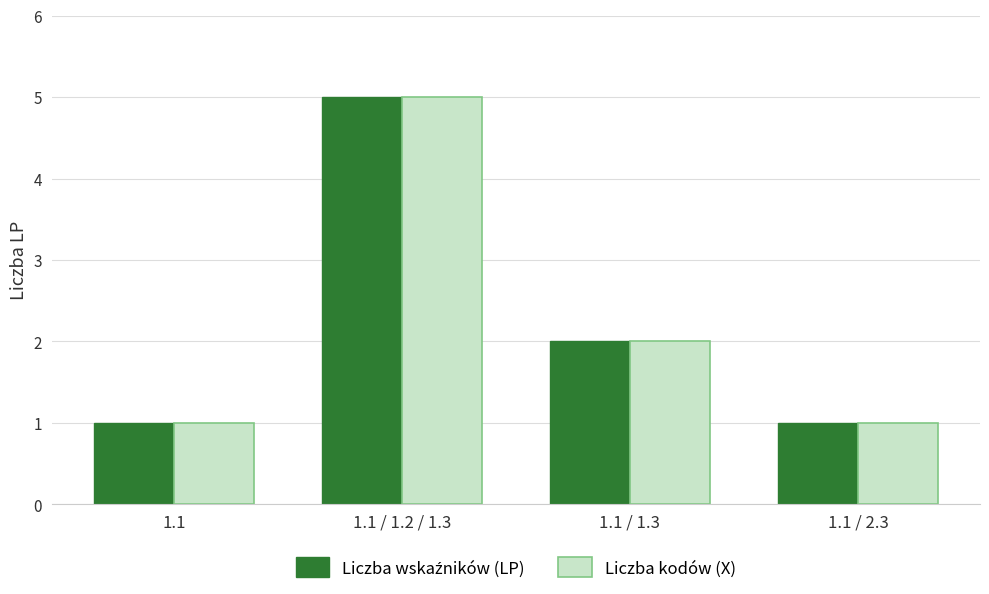

Which category has the highest value across all series?

1.1 / 1.2 / 1.3